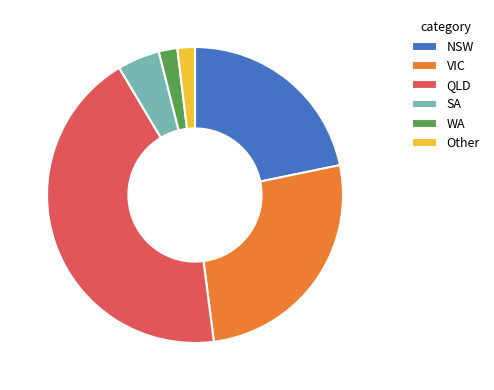

Which slice is the largest?

QLD